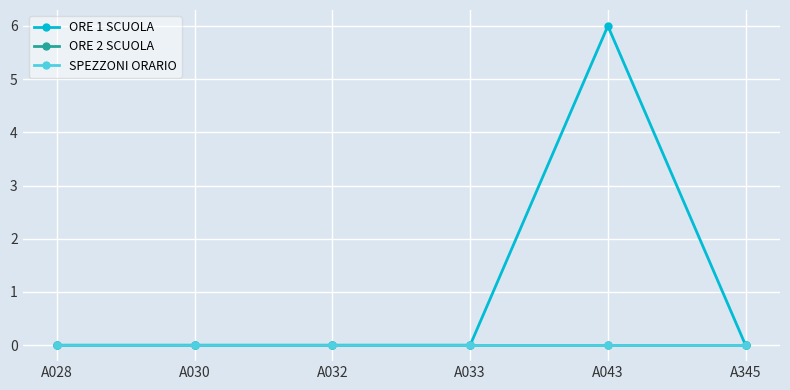

Is this an area chart (filled region under the line)?

No